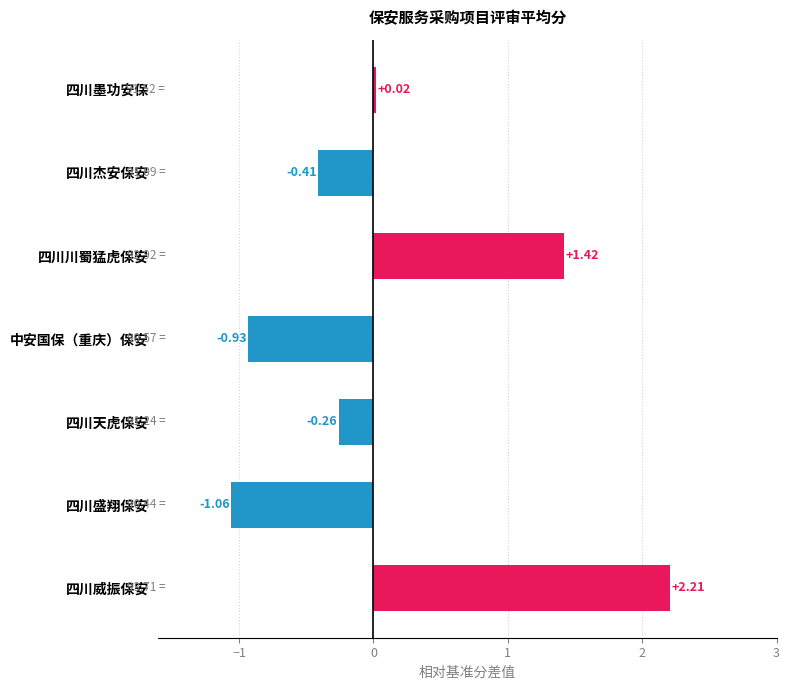

List the labels in order of value, largest first.

四川威振保安, 四川川蜀猛虎保安, 四川墨功安保, 四川天虎保安, 四川杰安保安, 中安国保（重庆）保安, 四川盛翔保安